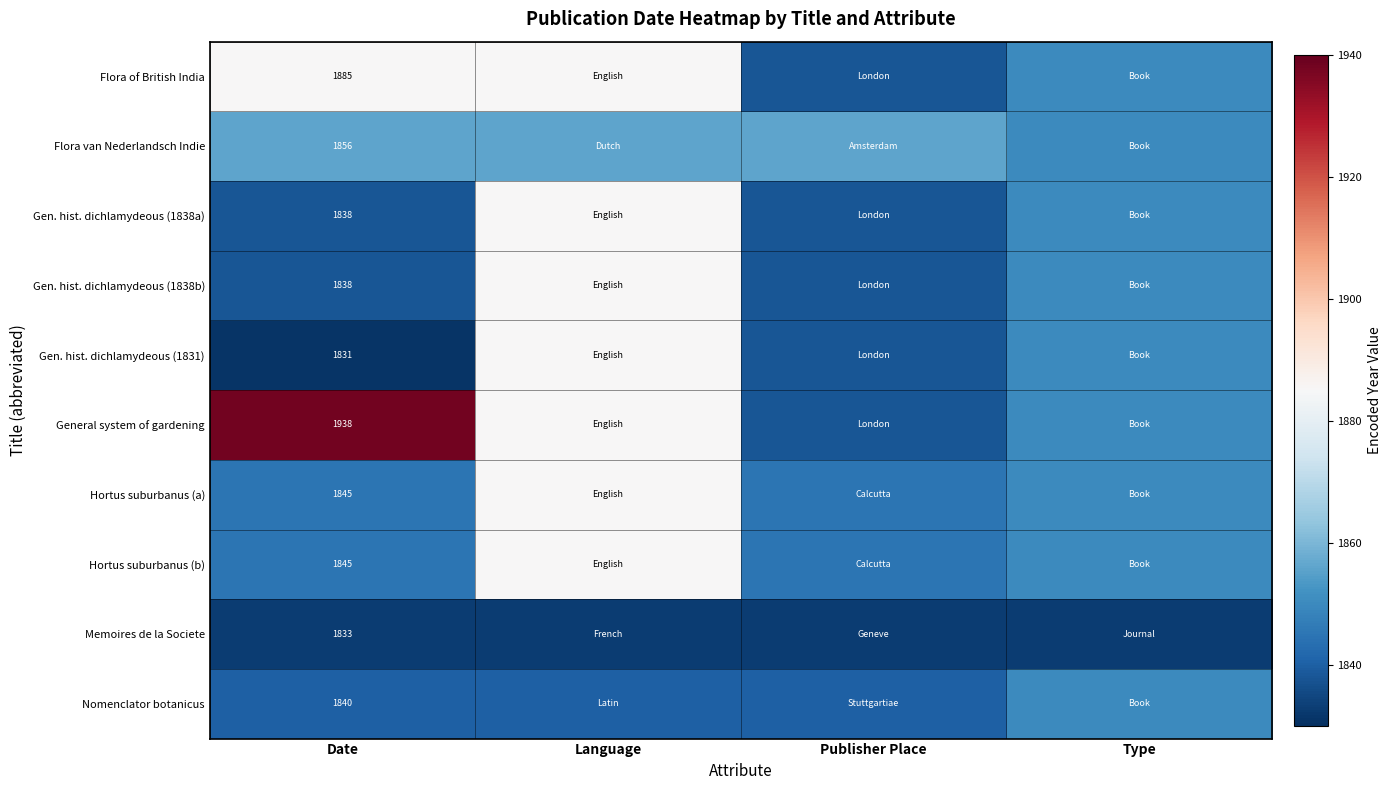

True or false: General system of gardening has a value of 1938 at Date.

True